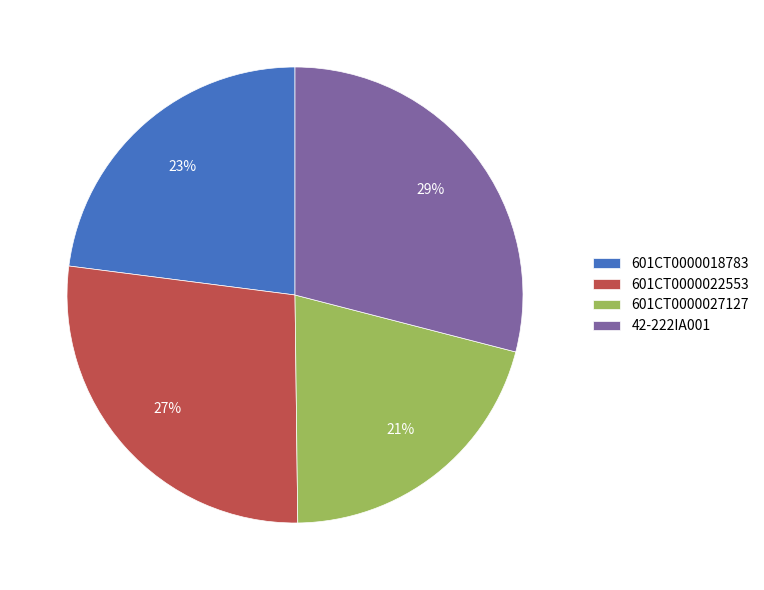

To the nearest percent, what is the difference between the 601CT0000018783 and 601CT0000027127 slice percentages?

2%